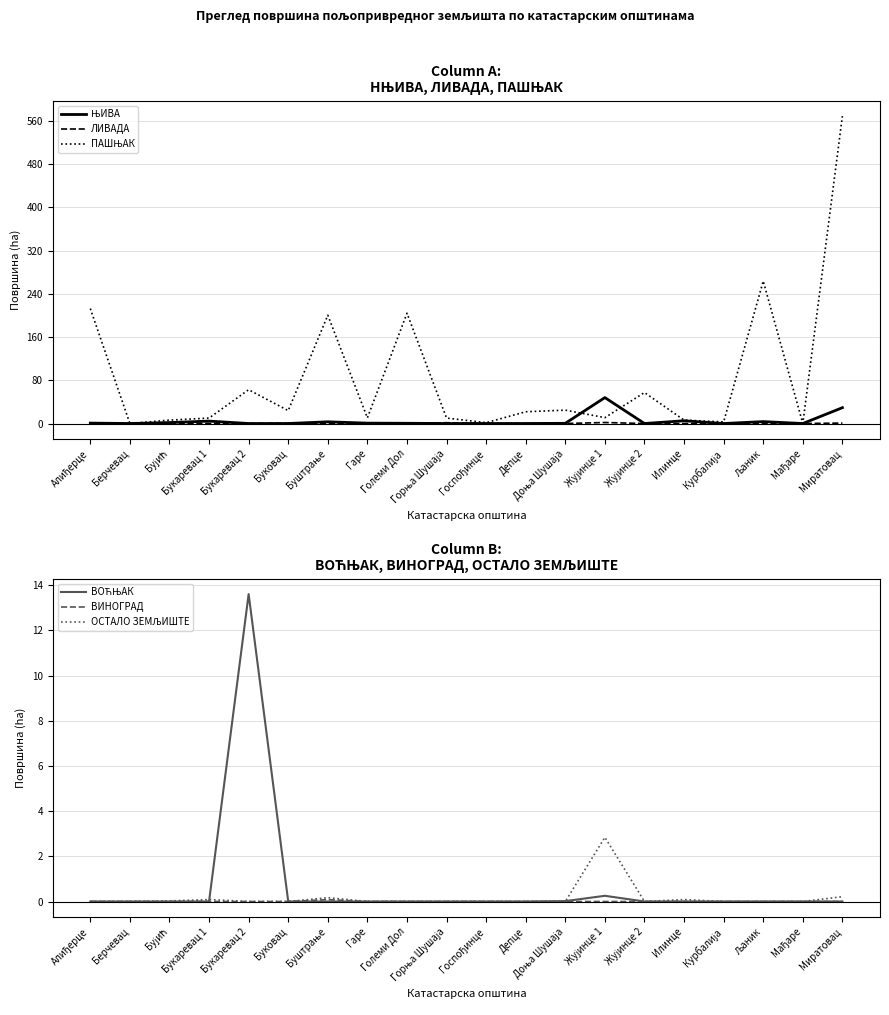

At Буковац, list the series in order from largest to smallest.

ПАШЊАК, ЛИВАДА, ЊИВА, ВОЋЊАК, ВИНОГРАД, ОСТАЛО ЗЕМЉИШТЕ